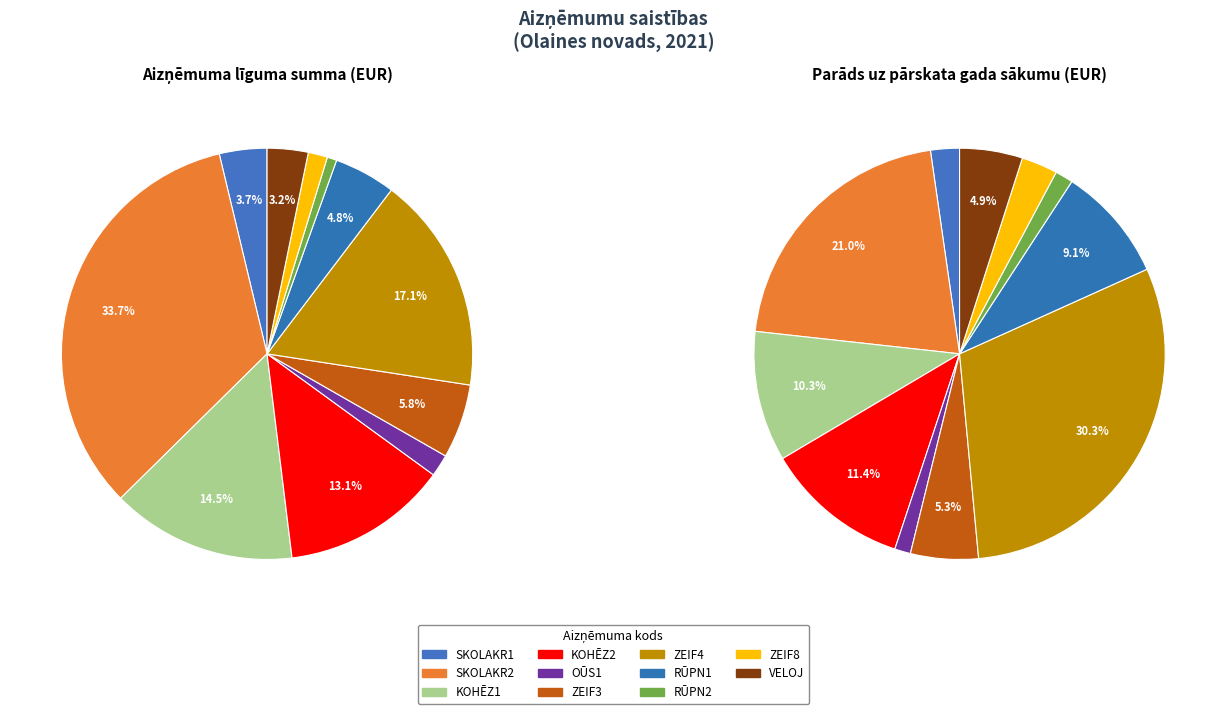

To the nearest percent, what is the combined percentage of RŪPN2 and ZEIF3?

7%